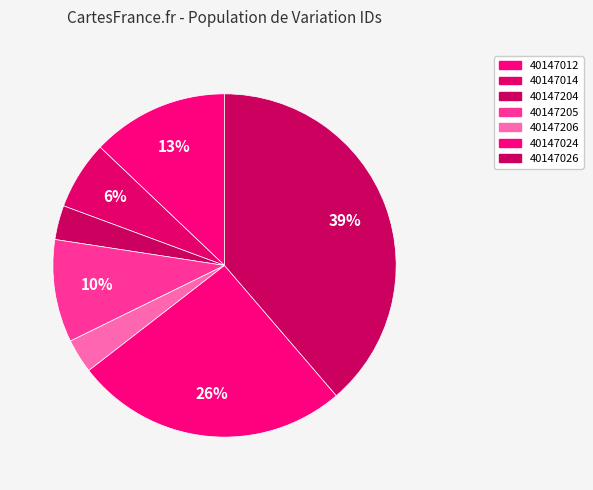

To the nearest percent, what percentage of the pie is 40147012?

13%